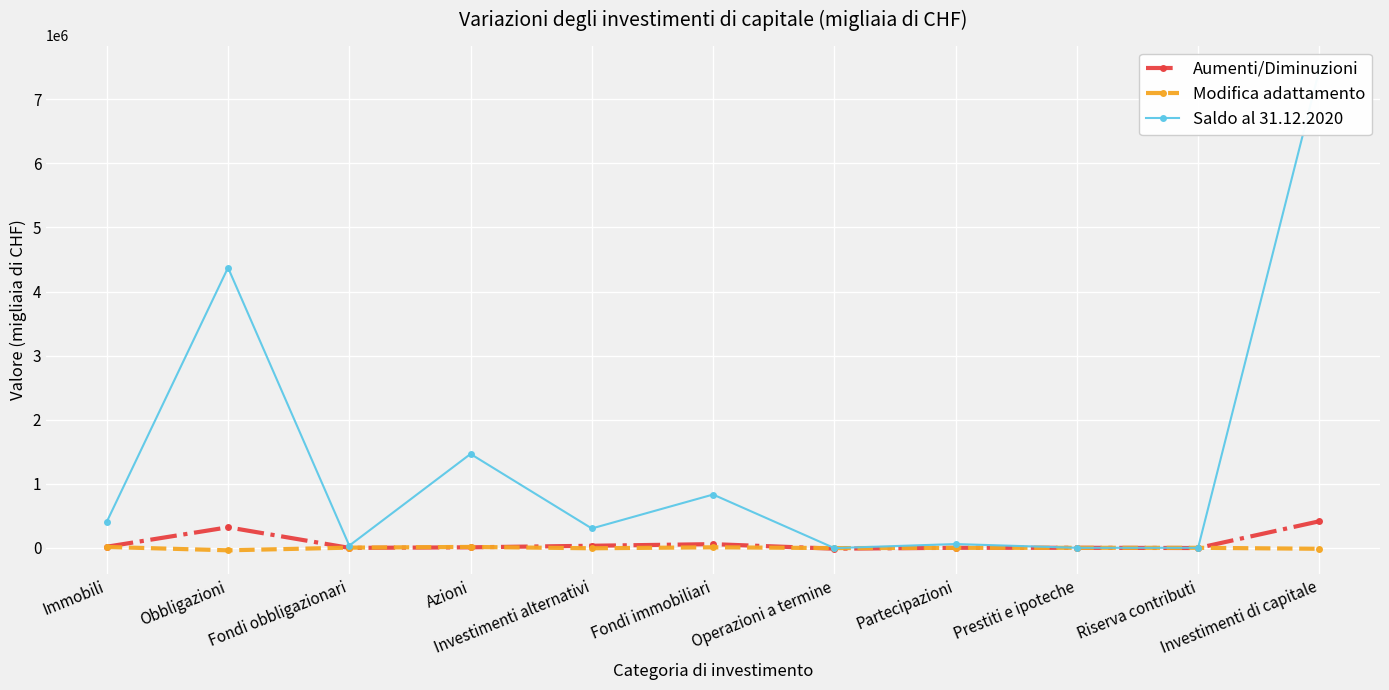

Reading left to right, transcribe all the data shown in this chart.

Aumenti/Diminuzioni: 16637	320007	-1467	7541	31863	57051	-13970	0	-30	-3528	414104
Modifica adattamento: 12971	-39407	2527	13653	-7542	7804	-4592	-917	0	0	-15503
Saldo al 31.12.2020: 405651	4371874	33552	1464697	301620	831237	-4592	58595	0	0	7462634